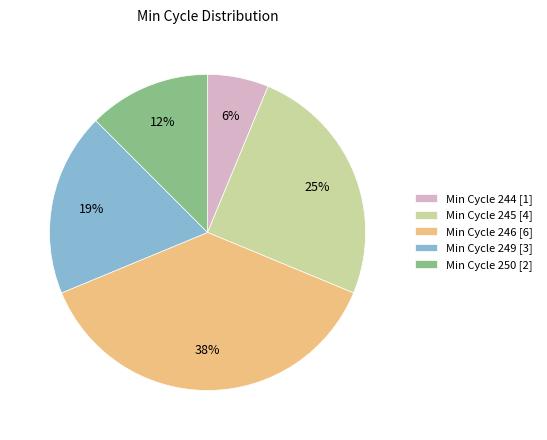

Rank the categories by value from highest to lowest.

Min Cycle 246 [6], Min Cycle 245 [4], Min Cycle 249 [3], Min Cycle 250 [2], Min Cycle 244 [1]